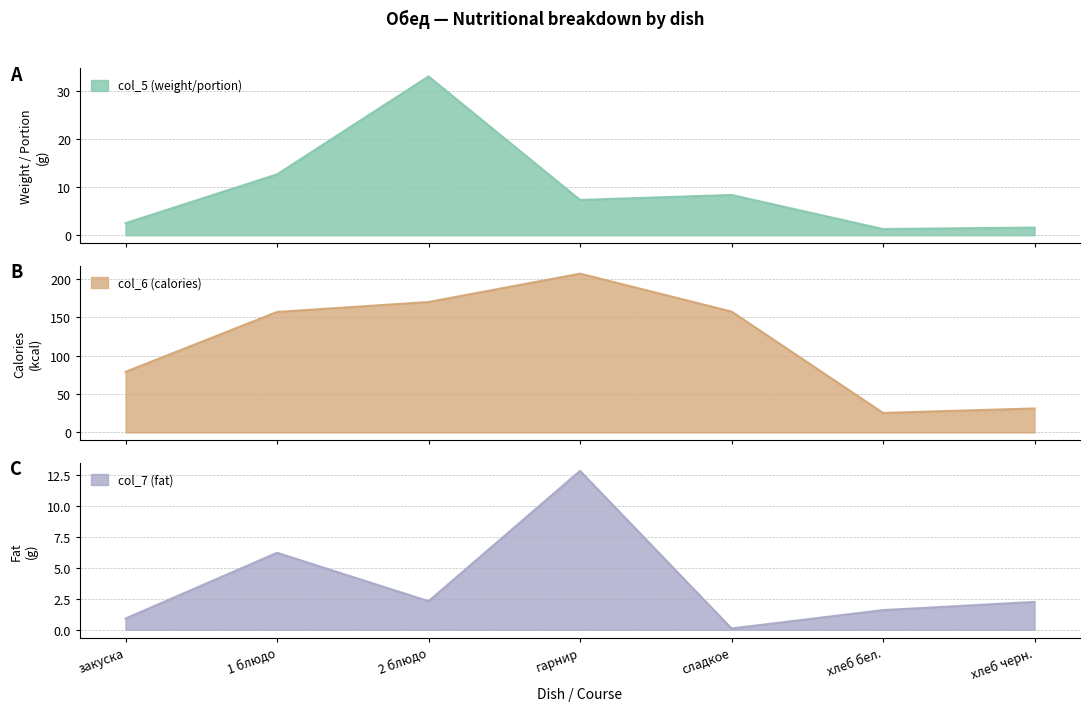

What is the value of the col_6 (calories) point at the 2nd from the left?

157.0